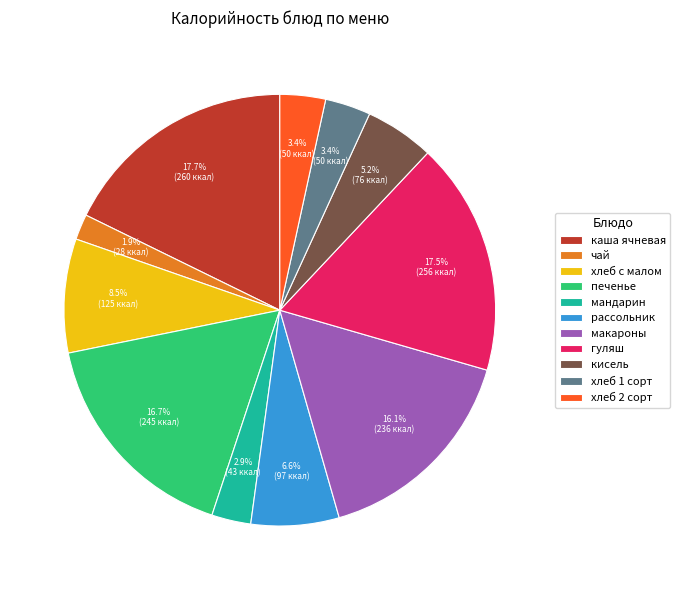

Does any single category account for the majority?

No